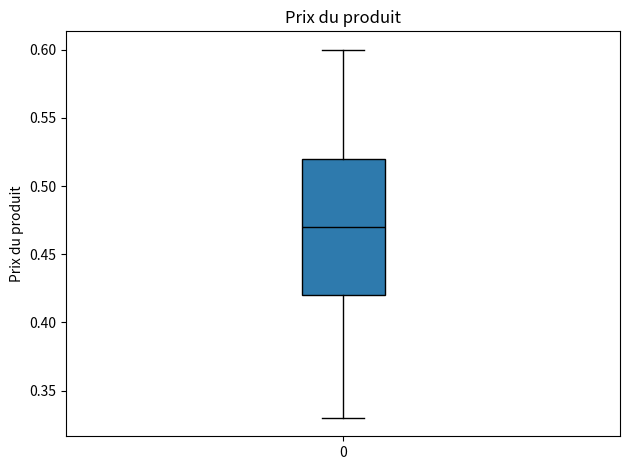

Where does the median line of the box at x = 0 sit on the y-axis? The values are not printed on the chart, so give them approximately, as read against the axis.

0.47